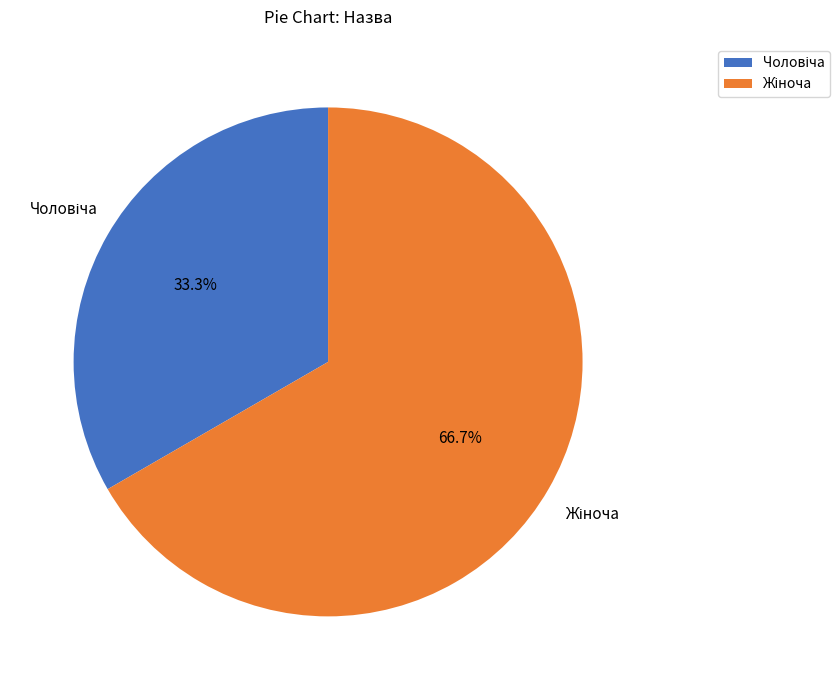

Does any single category account for the majority?

Yes